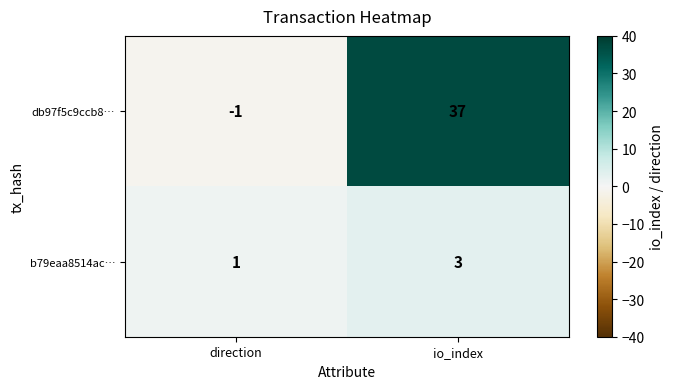

Is it true that b79eaa8514ac… equals 3 at io_index?

True